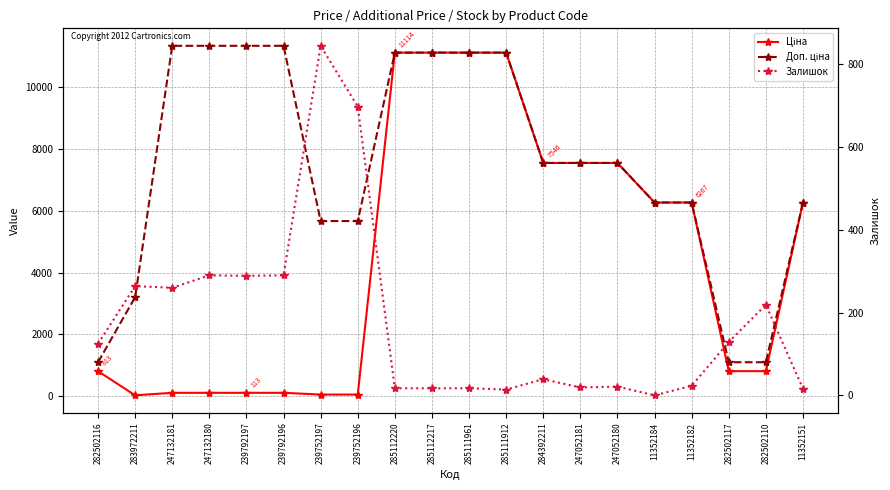

What is the lowest value of the Доп. ціна series?

1101.8